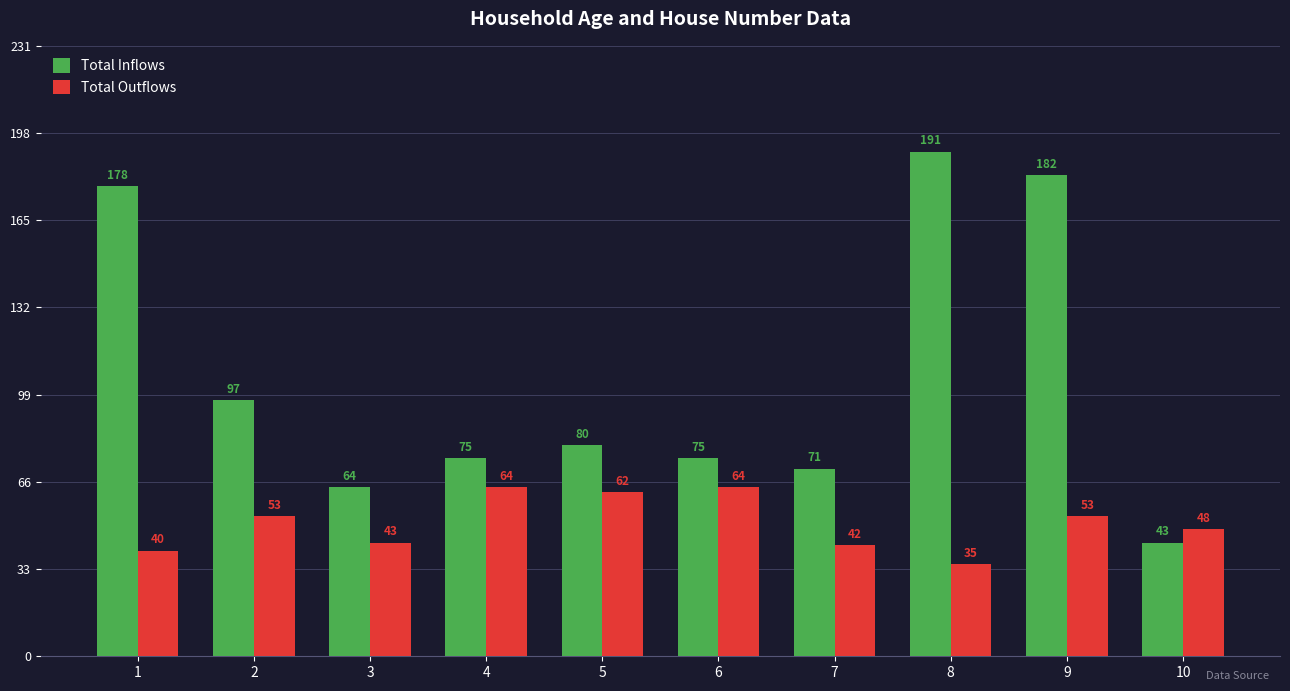

At which label does Total Inflows first exceed 80?

1